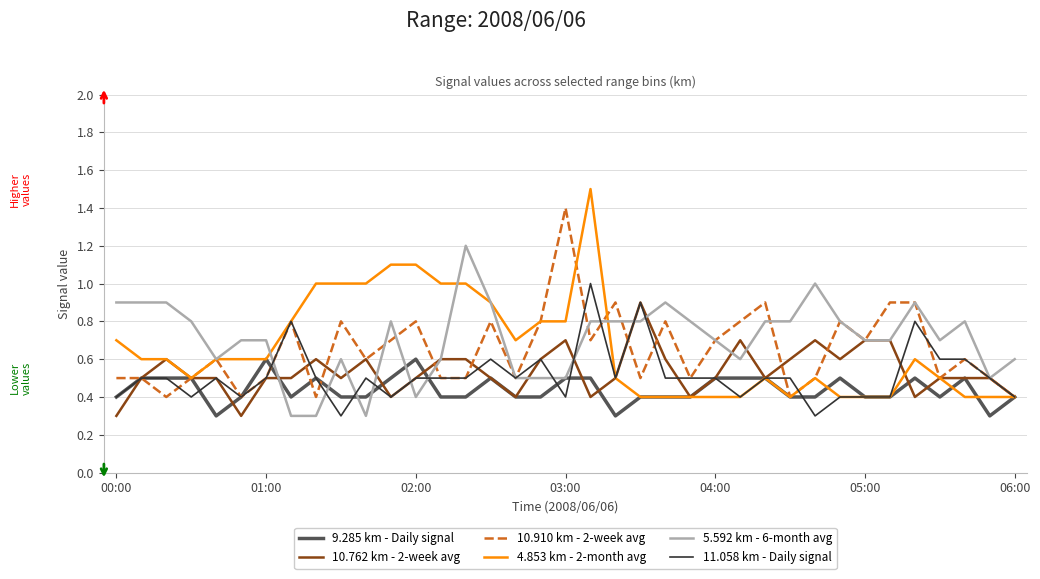

List the series in order of their peak value, lowest first.

9.285 km - Daily signal, 10.762 km - 2-week avg, 11.058 km - Daily signal, 5.592 km - 6-month avg, 10.910 km - 2-week avg, 4.853 km - 2-month avg